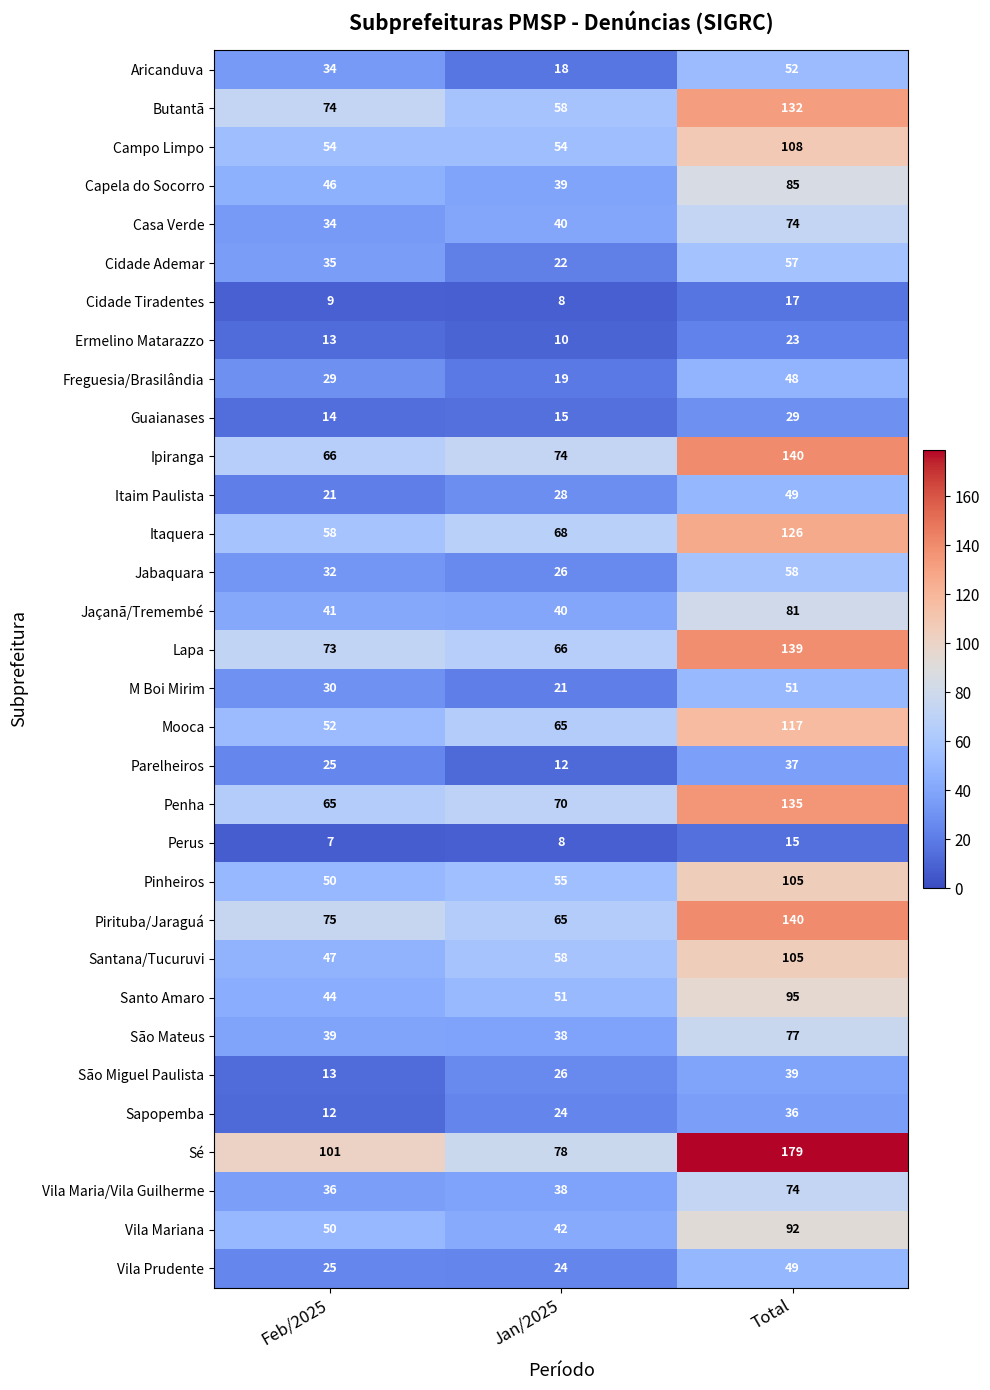

What is the difference between the maximum and minimum values in the Pirituba/Jaraguá series?

75